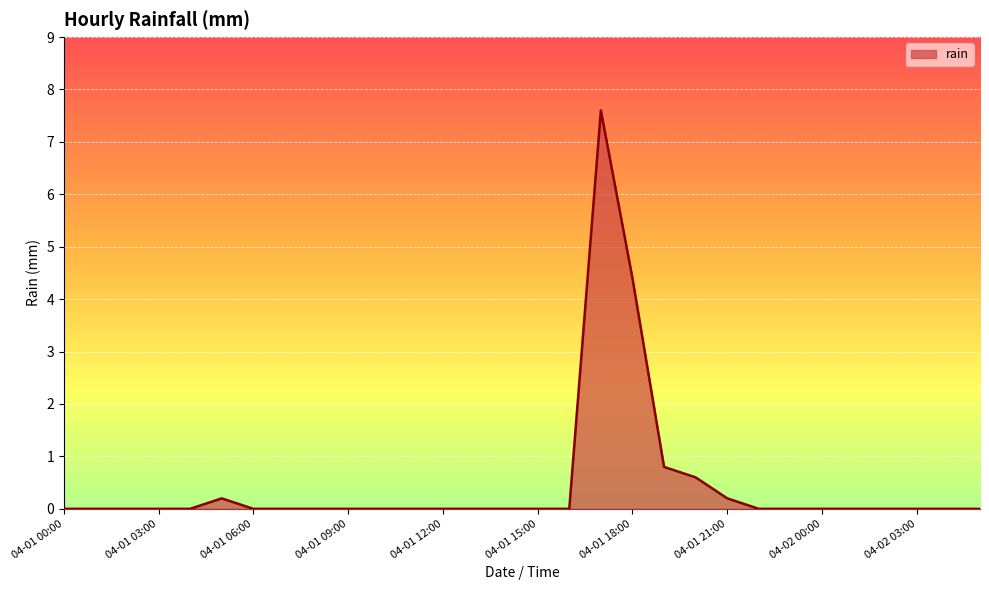

What is the maximum value shown in the chart?

7.6